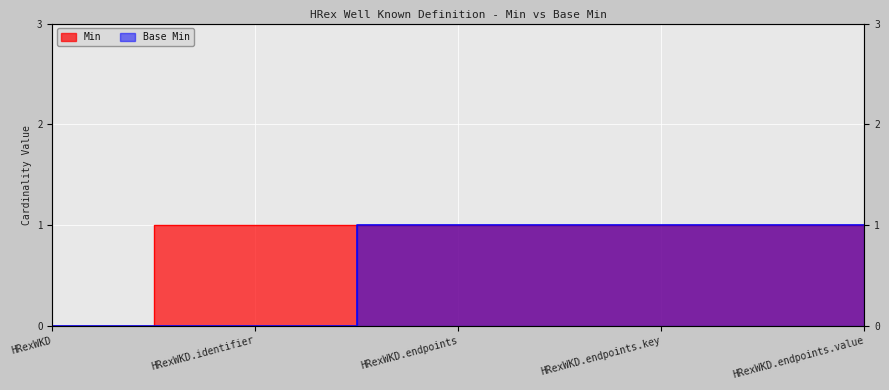

How many data points does each series have?

5